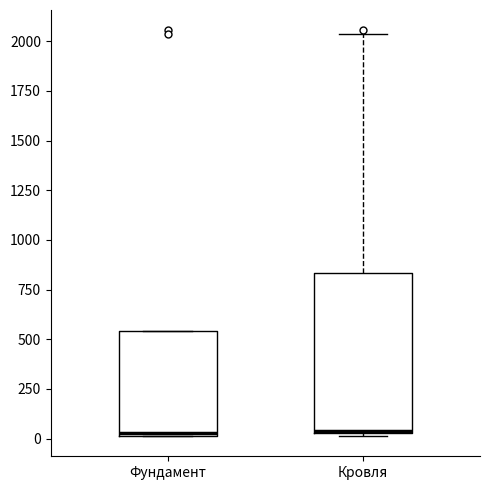

Reading left to right, read every box against the y-axis: the position of its median line, the range the box covers, and the ends of its whiskers. The values are not printed on the chart, so give them approximately, as read against the axis.

Фундамент: median 50, box 0 to 550, whiskers 0 to 550
Кровля: median 50, box 50 to 850, whiskers 0 to 2050